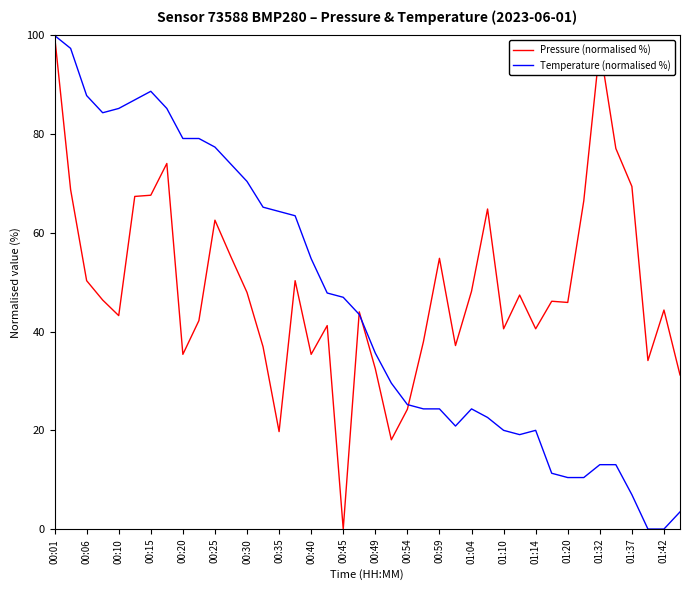

What is the difference between the maximum and minimum values in the Pressure (normalised %) series?

100.0